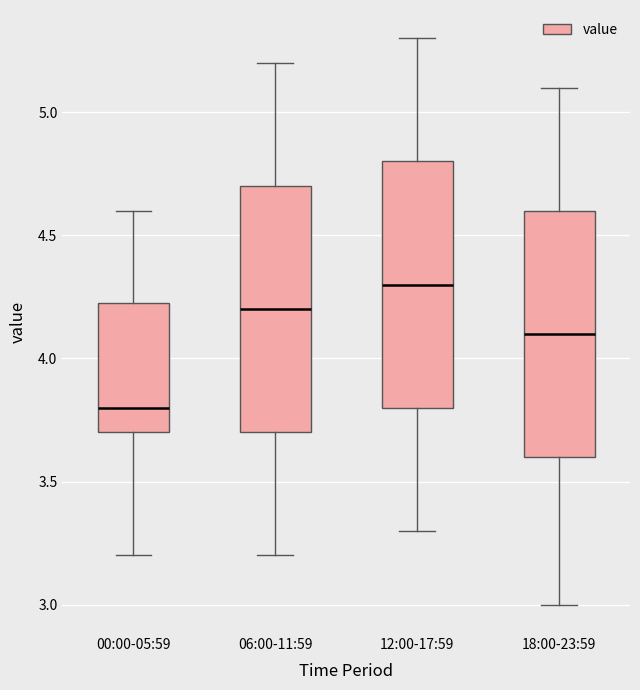

Reading left to right, read every box against the y-axis: the position of its median line, the range the box covers, and the ends of its whiskers. The values are not printed on the chart, so give them approximately, as read against the axis.

00:00-05:59: median 3.80, box 3.70 to 4.25, whiskers 3.20 to 4.60
06:00-11:59: median 4.20, box 3.70 to 4.70, whiskers 3.20 to 5.20
12:00-17:59: median 4.30, box 3.80 to 4.80, whiskers 3.30 to 5.30
18:00-23:59: median 4.10, box 3.60 to 4.60, whiskers 3.00 to 5.10